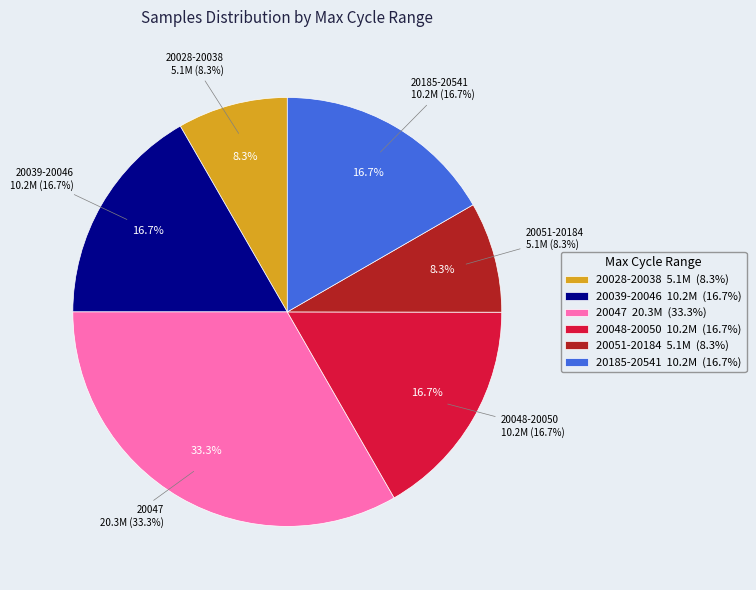

What percentage is the 28/28 slice, to the nearest percent?

8%